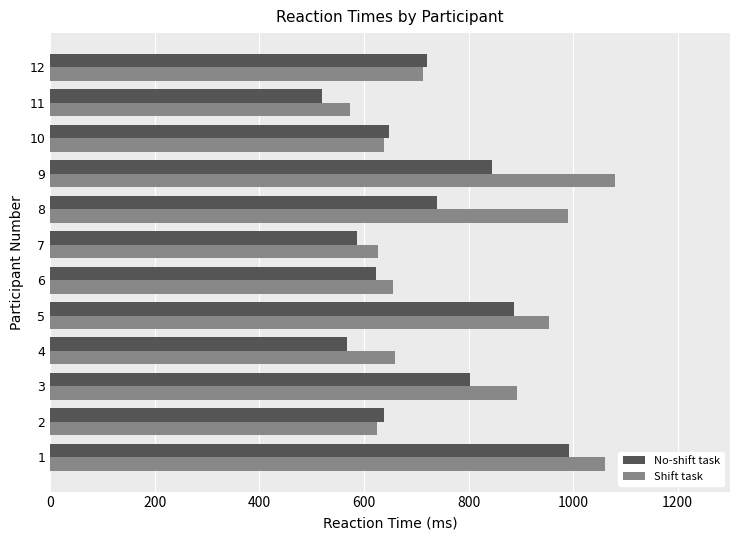

List the series in order of their overall mean, highest first.

Shift task, No-shift task